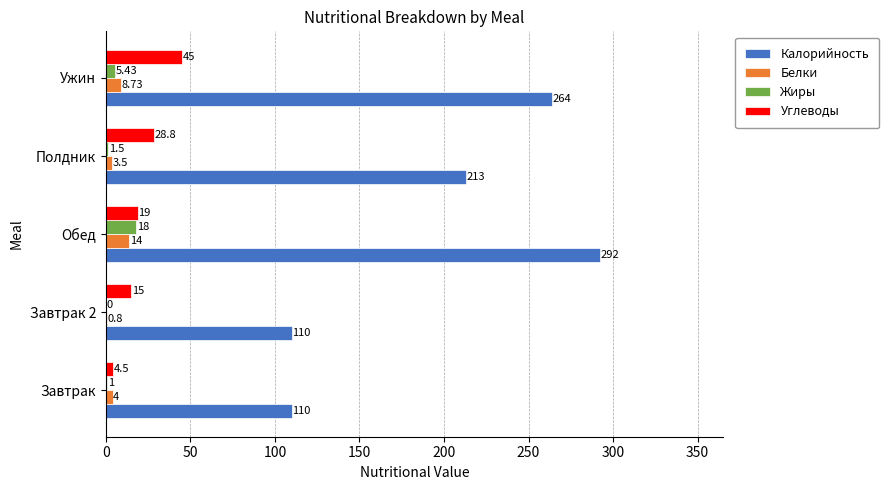

At which category is the sum across all series the highest?

Обед